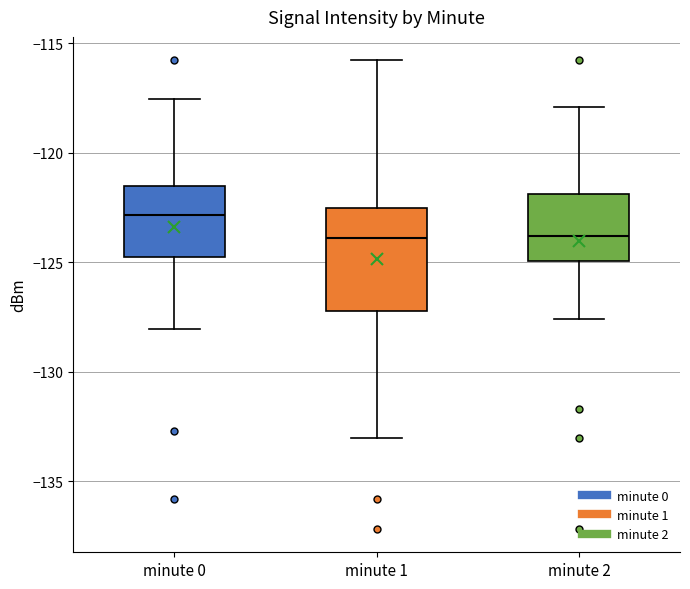

Reading left to right, transcribe this box plot: for each box, give where its median line is, the range the box spans, and where its two whiskers end, as read against the y-axis. The values are not printed on the chart, so give them approximately, as read against the axis.

minute 0: median -123.0, box -125.0 to -121.5, whiskers -128.0 to -117.5
minute 1: median -124.0, box -127.0 to -122.5, whiskers -133.0 to -116.0
minute 2: median -124.0, box -125.0 to -122.0, whiskers -127.5 to -118.0